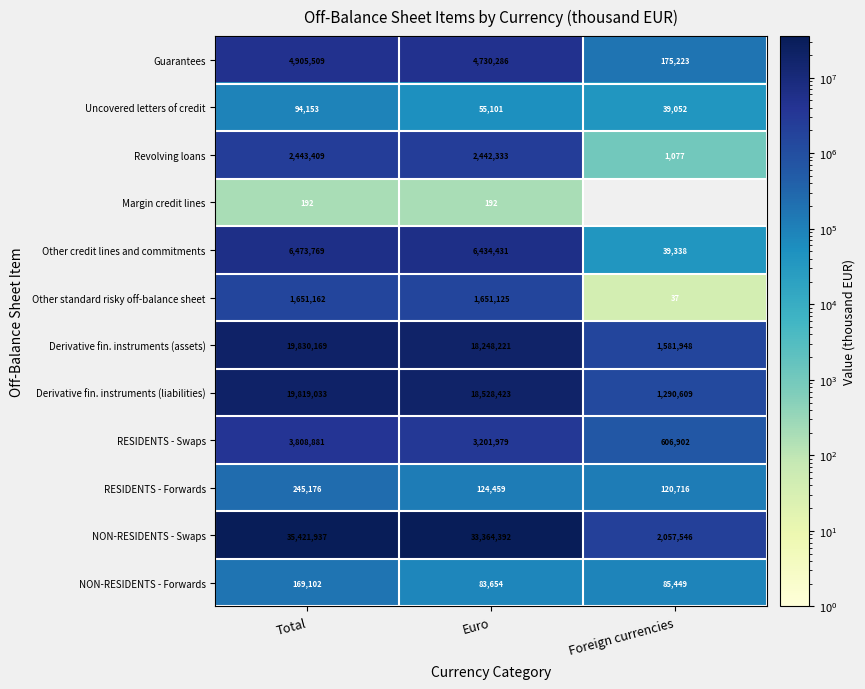

What is the difference between the highest and lowest values at Euro?

33364200